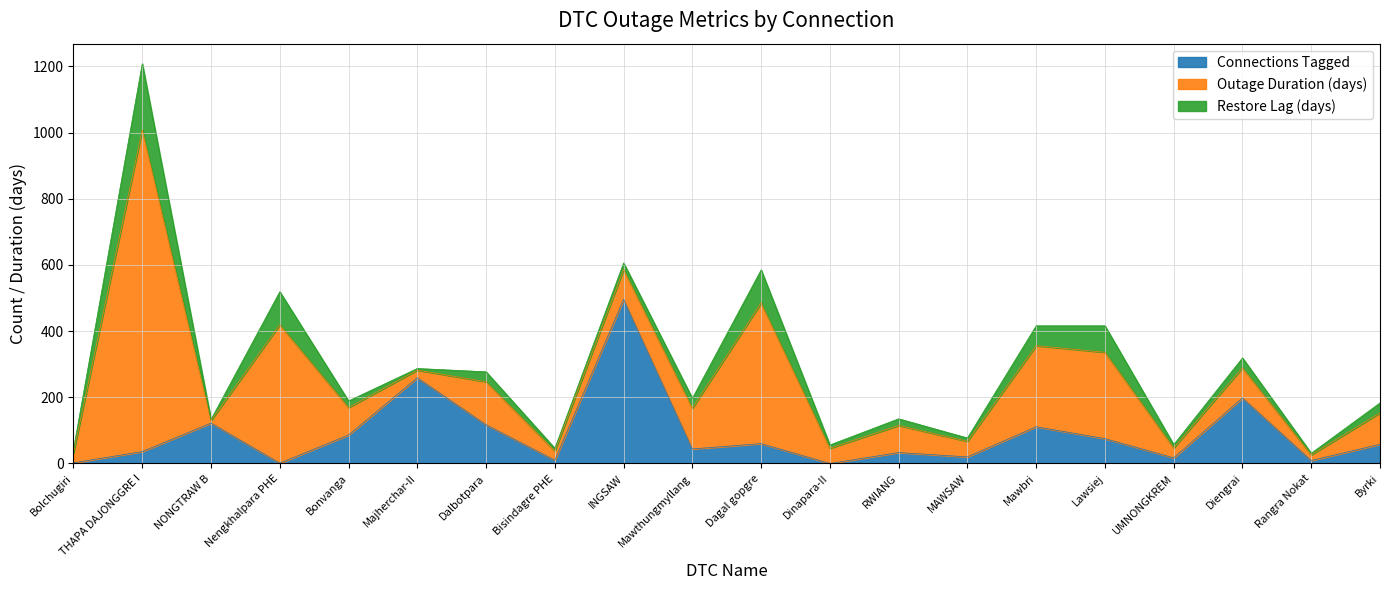

What is the label of the 14th point from the left?

MAWSAW